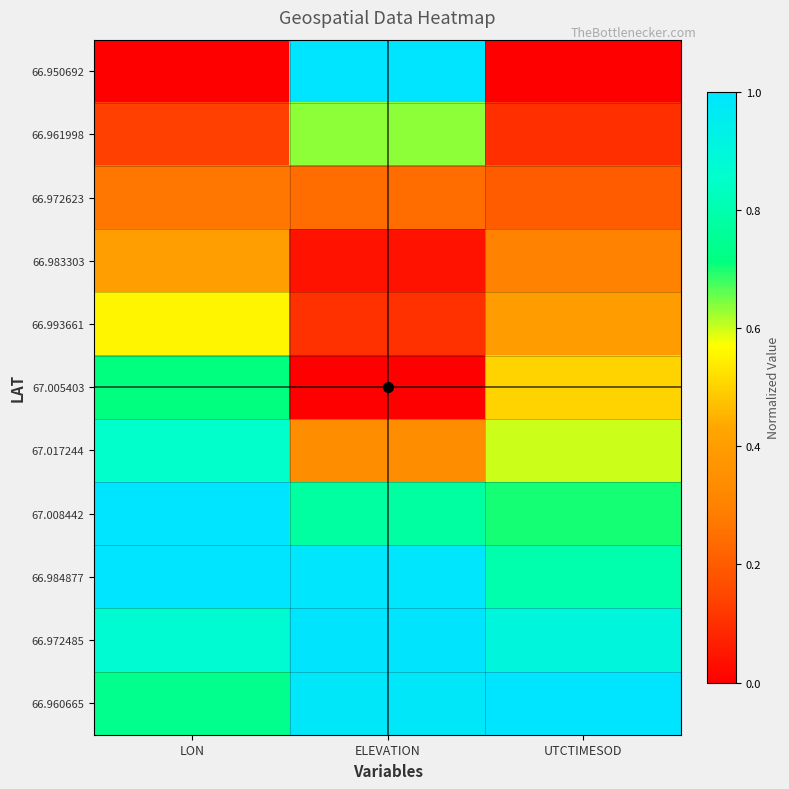

What is the total value across all series at ELEVATION?

6.1